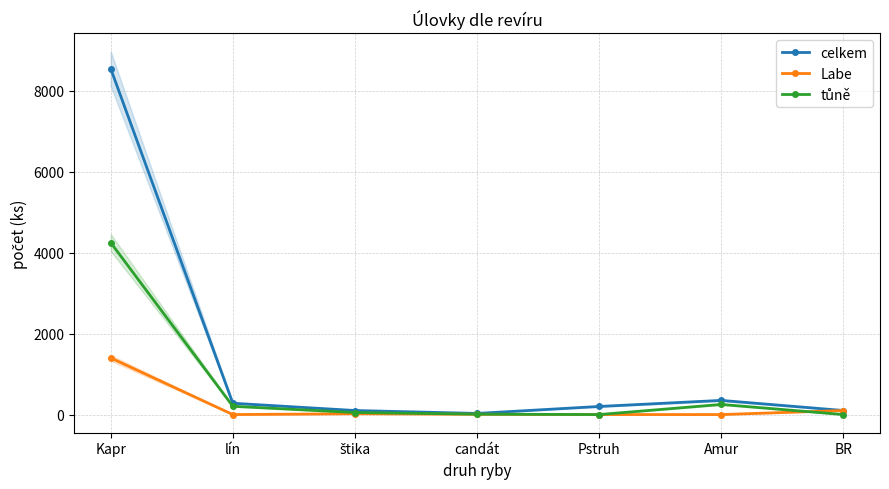

At which category does tůně reach its first local valley?

Pstruh